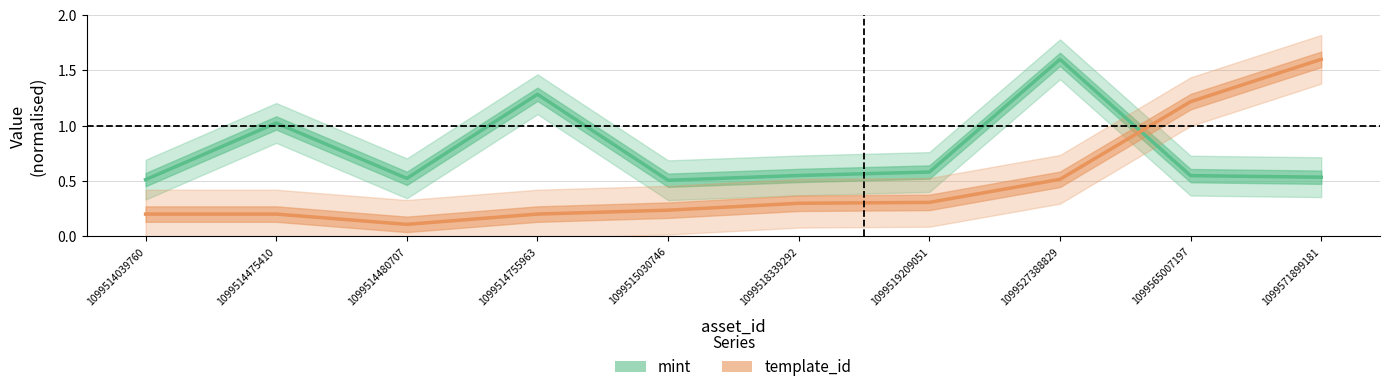

True or false: mint has a value of 0.7 at 1099518339292.

False